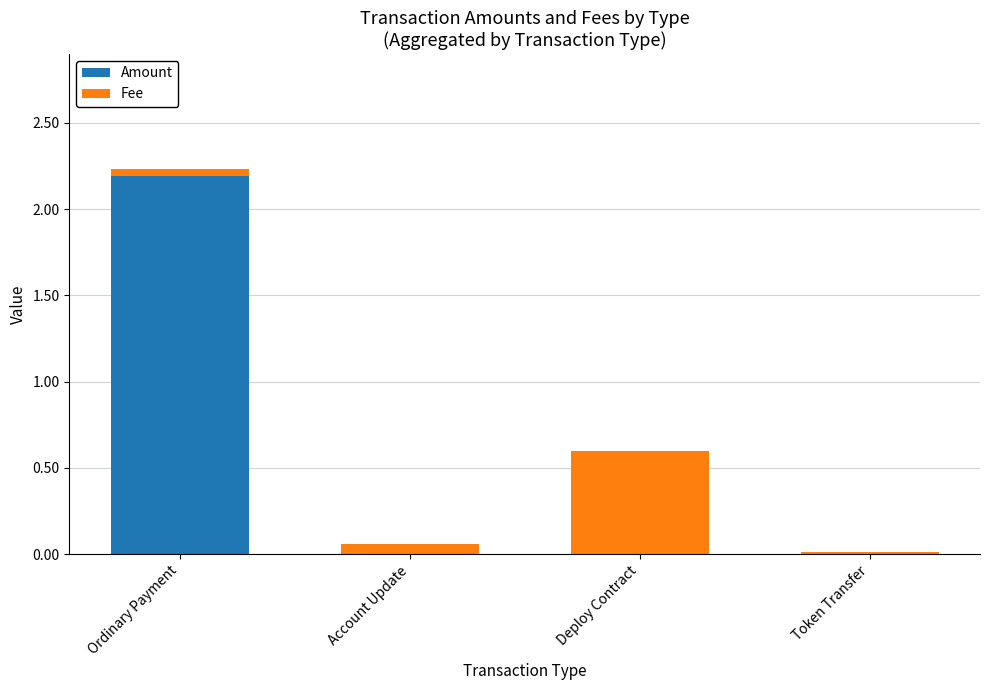

How many categories are shown in the chart?

4